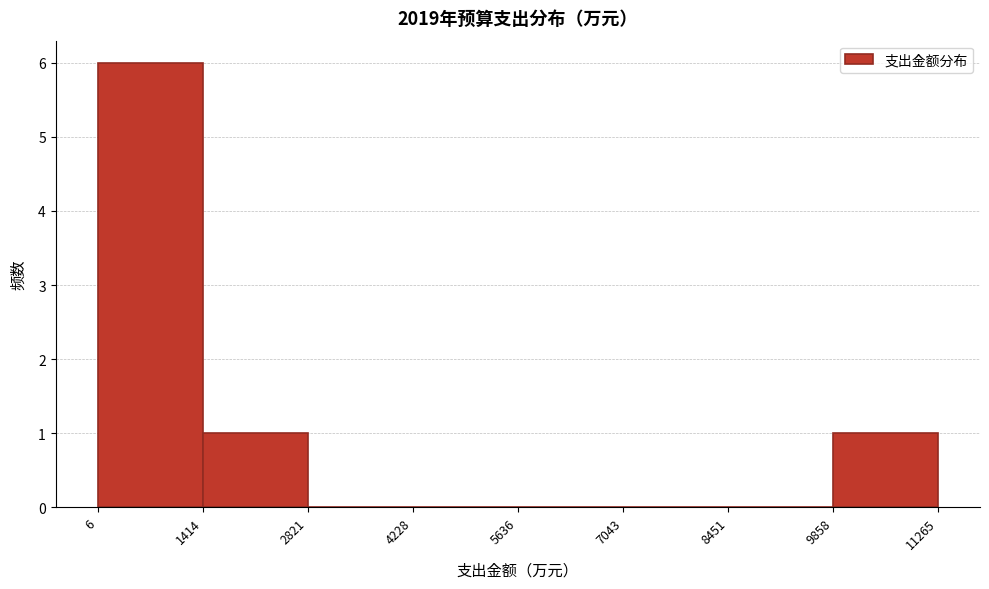

Reading left to right, transcribe this chart: for each bar, give the range it covers on the x-axis and its height. The values are not printed on the chart, so give them approximately, as read against the axis.

6 to 1414: 6
1414 to 2821: 1
2821 to 4228: 0
4228 to 5636: 0
5636 to 7043: 0
7043 to 8451: 0
8451 to 9858: 0
9858 to 11265: 1